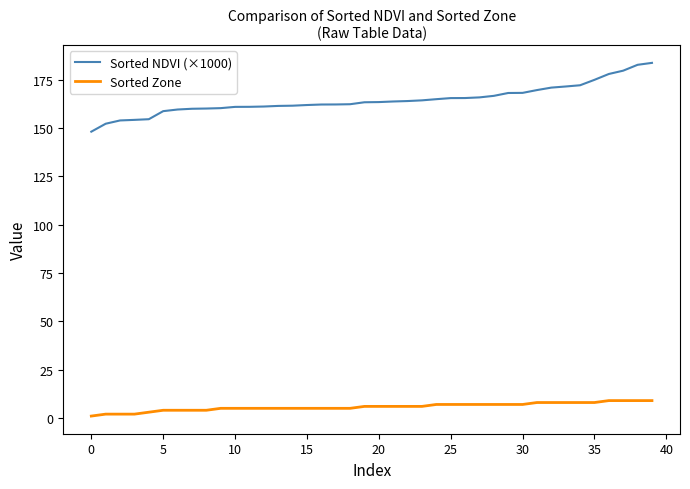

What is the lowest value of the Sorted NDVI (×1000) series?

148.1